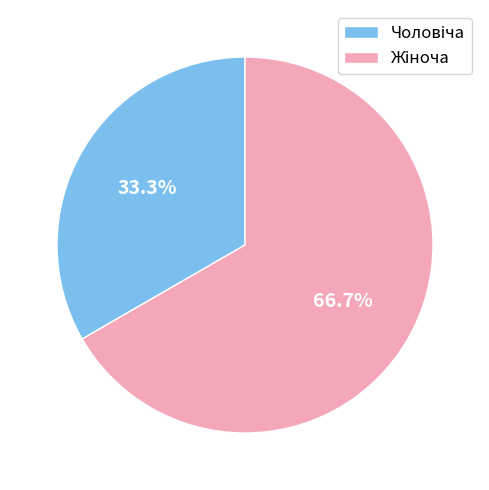

To the nearest percent, what is the difference between the largest and smallest slice percentages?

33%